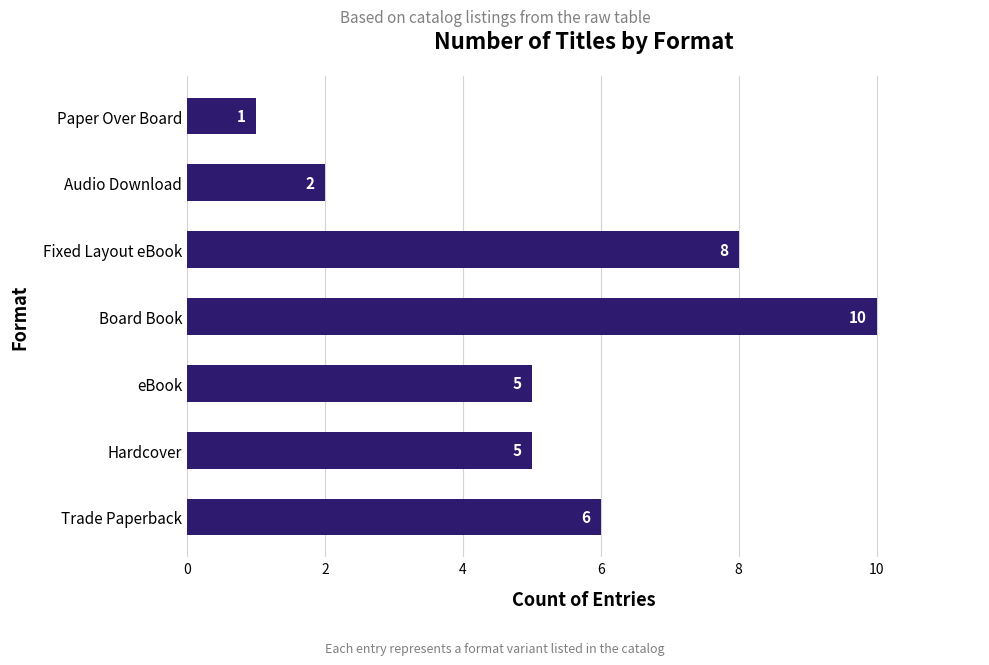

True or false: the data shows 3 at eBook.

False